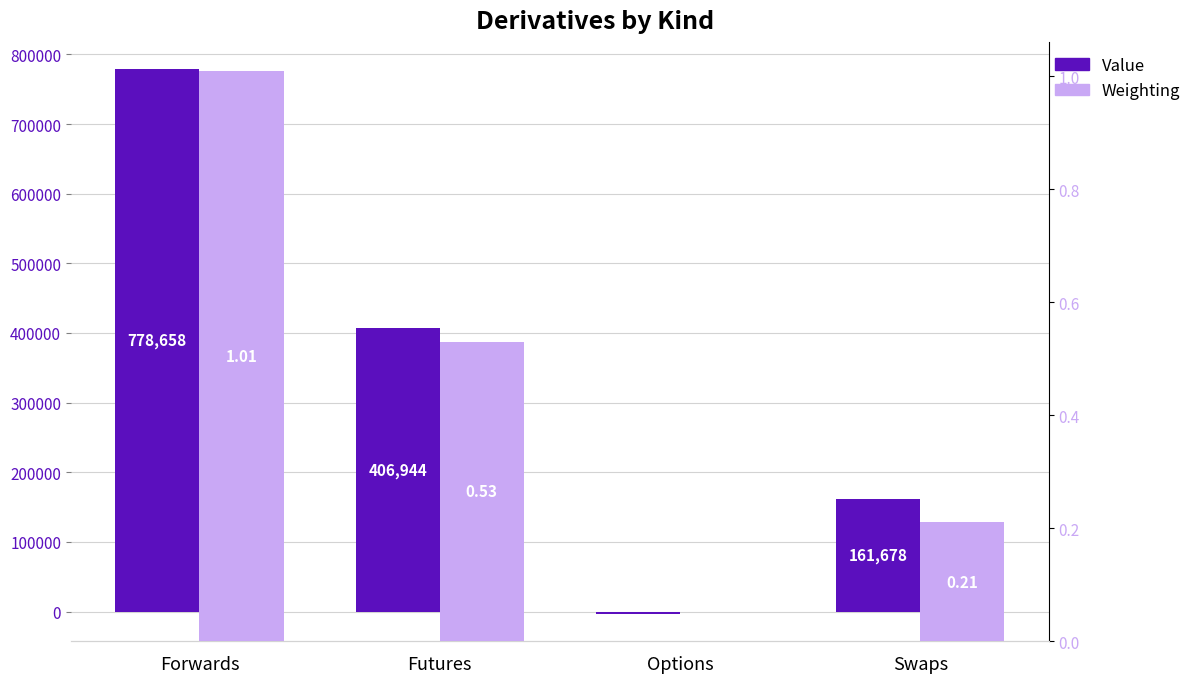

What is the sum of the Value values at Futures and Swaps?

568622.1